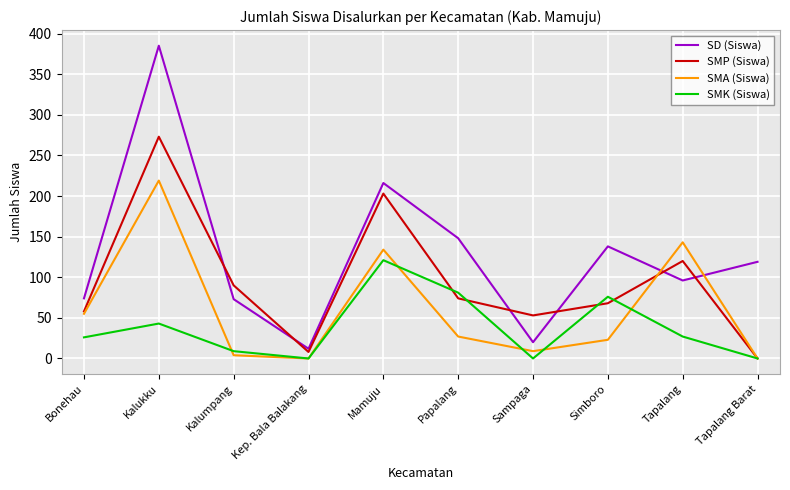

What value does the SMK (Siswa) series have at Papalang?

81